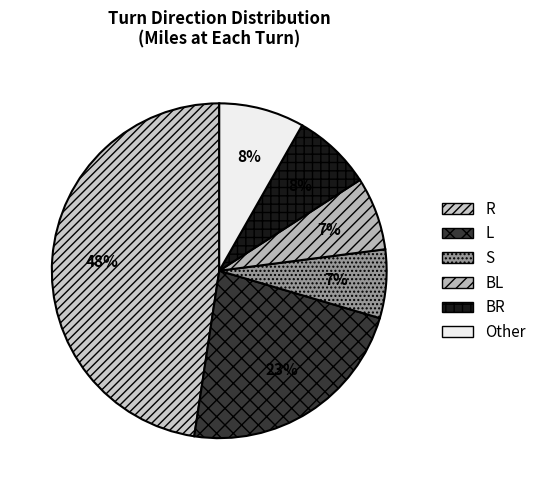

Count the number of slices in the pie.

6